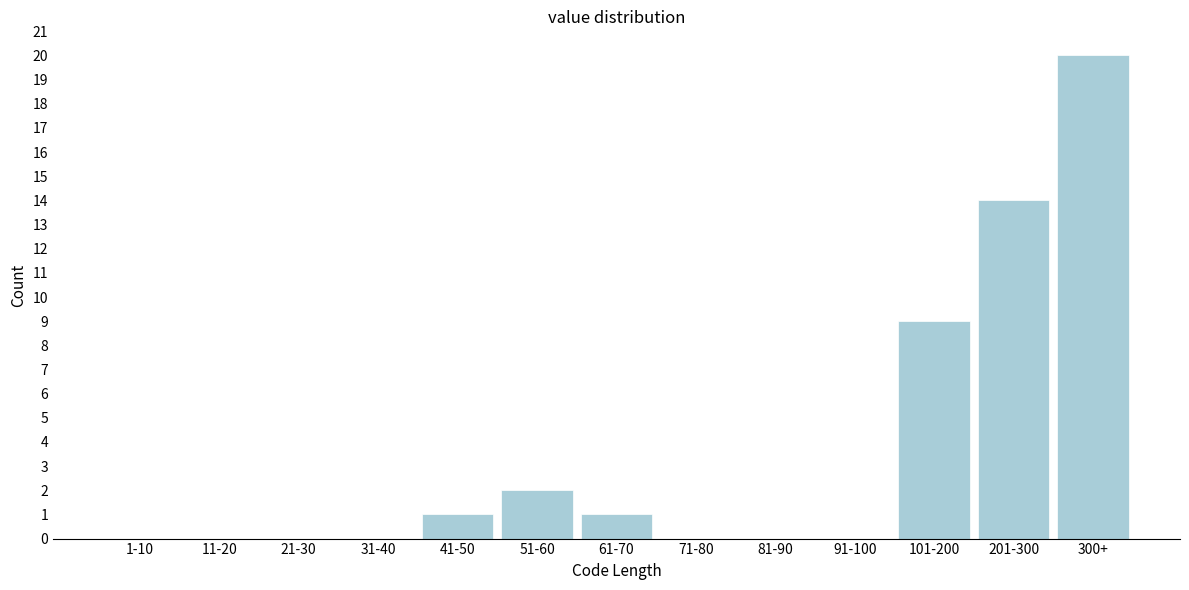

Reading left to right, extract all data points from this chart.

1-10=0	11-20=0	21-30=0	31-40=0	41-50=1	51-60=2	61-70=1	71-80=0	81-90=0	91-100=0	101-200=9	201-300=14	300+=20